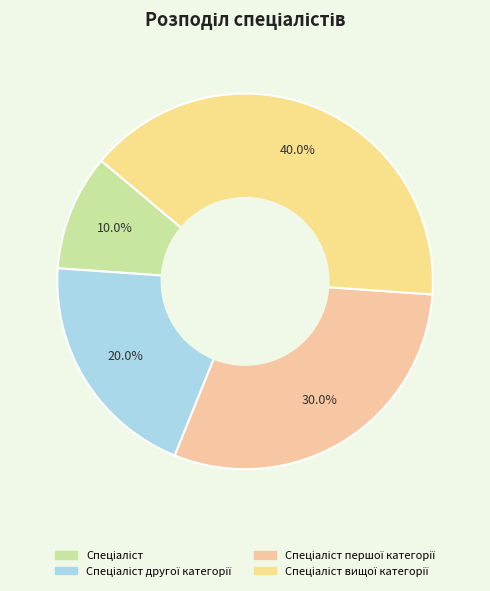

How many slices are in this pie chart?

4